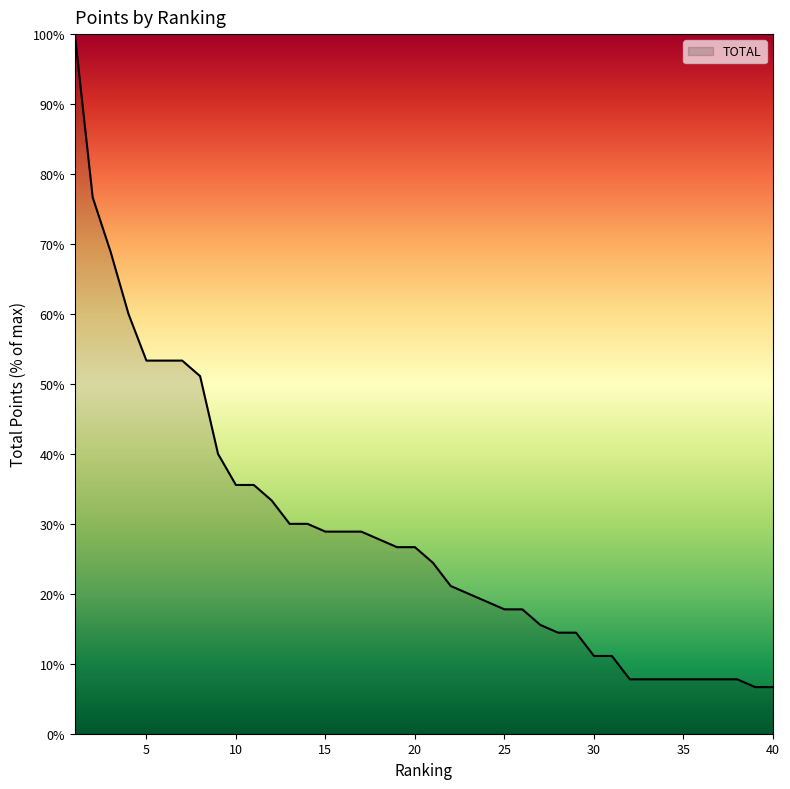

What is the greatest value displayed?

100.0